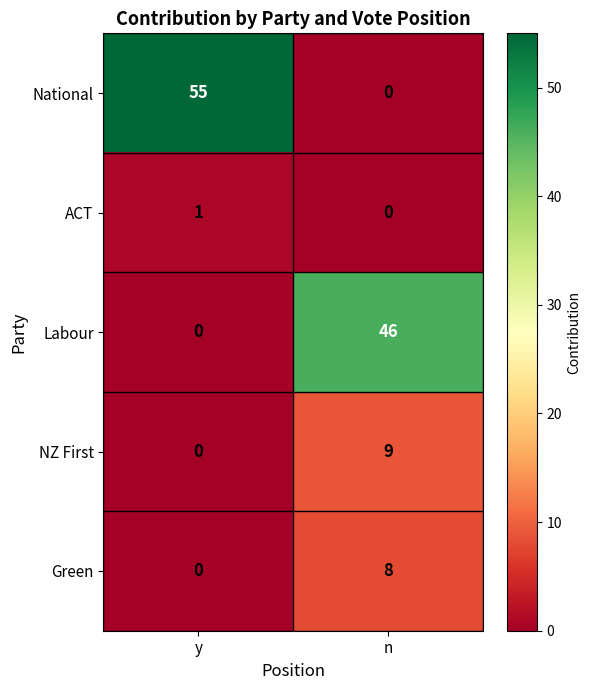

Rank the series by their maximum value, from highest to lowest.

National, Labour, NZ First, Green, ACT